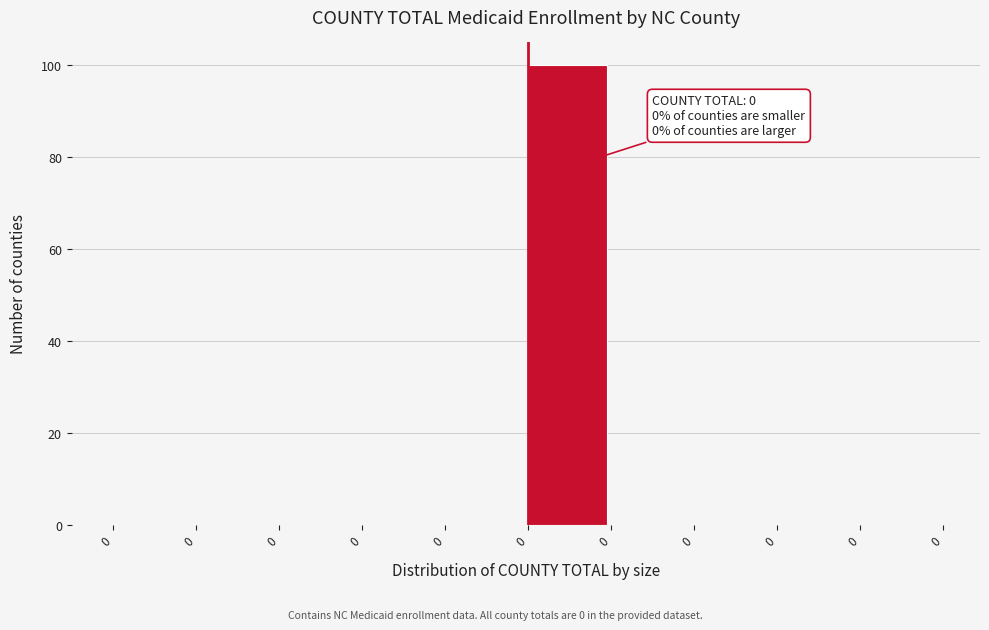

Count the number of data series in this chart.

1